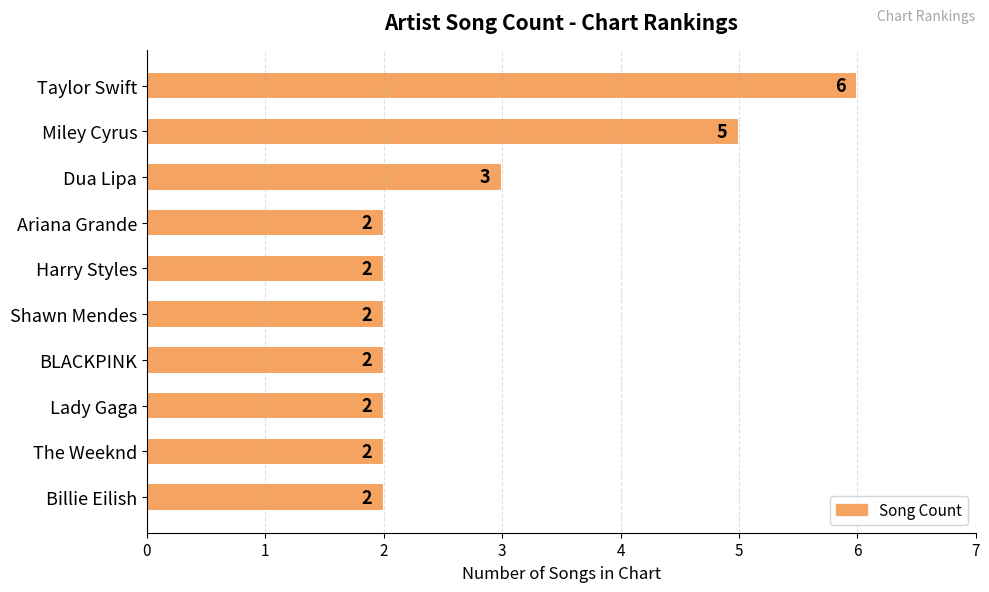

Is it true that the value at The Weeknd is 1?

False